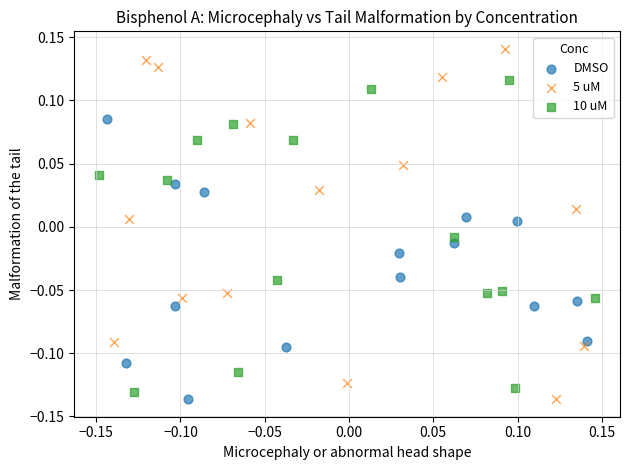

Which series has the largest Y range (max minus min)?

5 uM